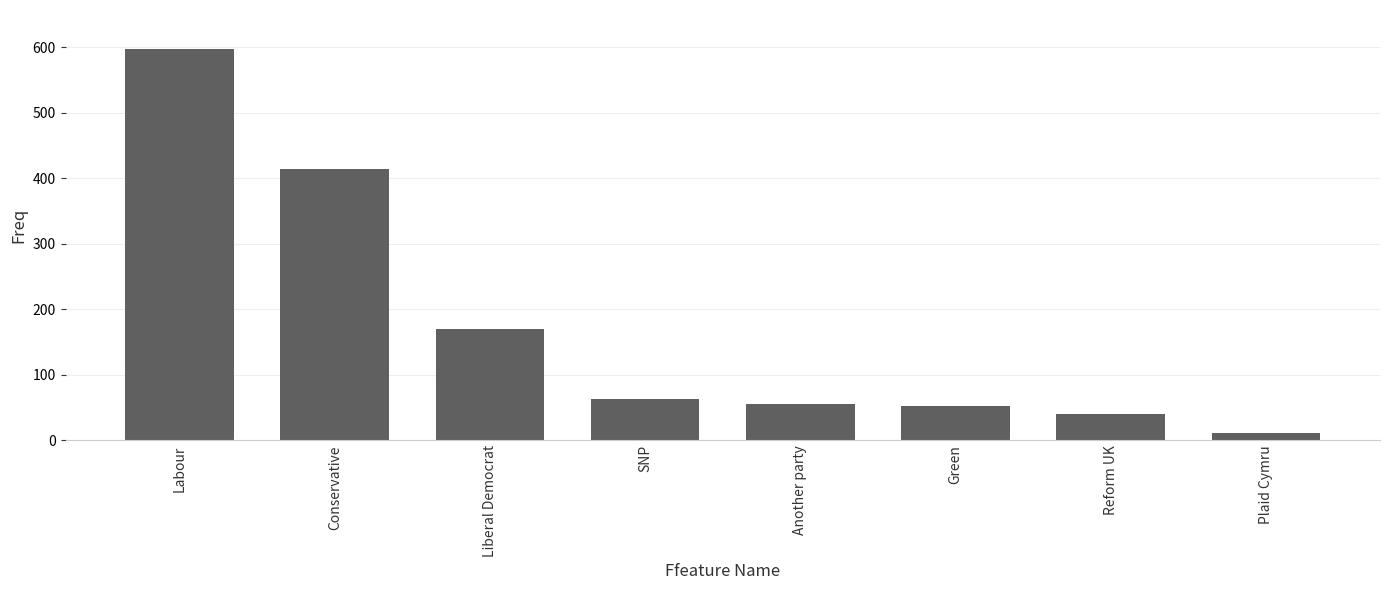

What is the smallest value displayed?

11